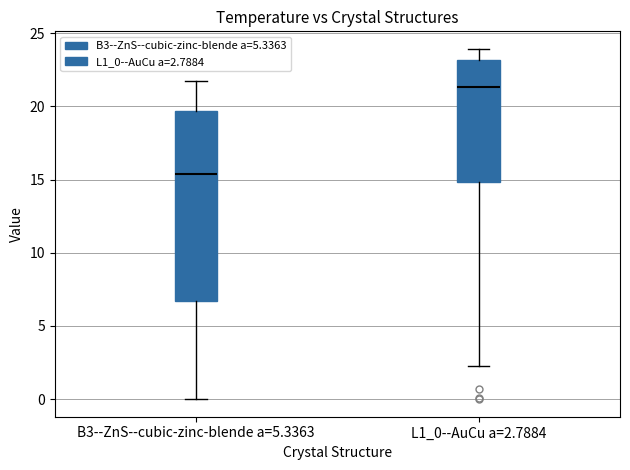

Reading left to right, read every box against the y-axis: the position of its median line, the range the box covers, and the ends of its whiskers. The values are not printed on the chart, so give them approximately, as read against the axis.

B3--ZnS--cubic-zinc-blende a=5.3363: median 15.5, box 6.5 to 19.5, whiskers 0.0 to 21.5
L1_0--AuCu a=2.7884: median 21.5, box 15.0 to 23.0, whiskers 2.0 to 24.0